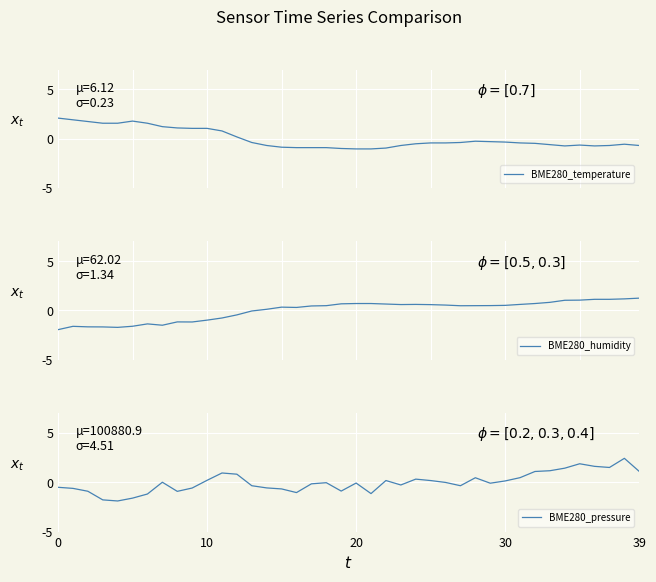

At which label does BME280_humidity reach its peak?

39